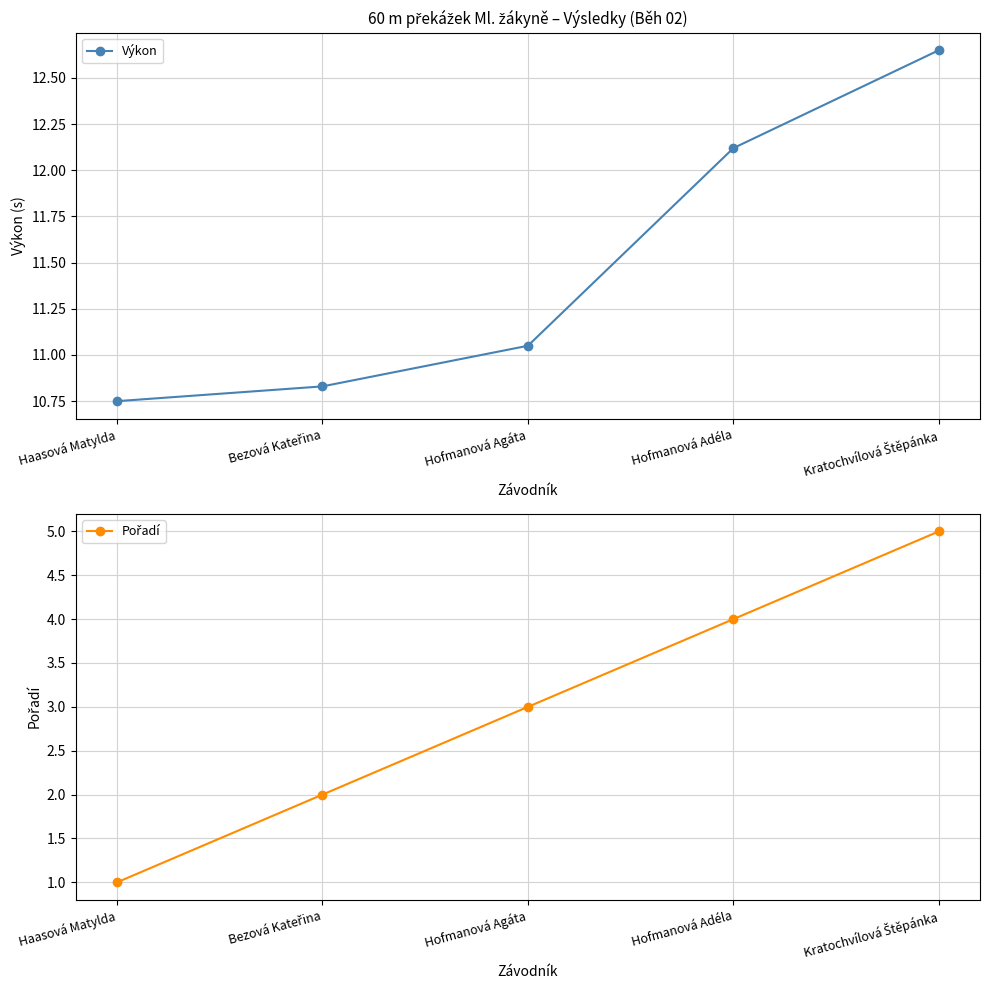

What is the smallest value displayed?

1.0